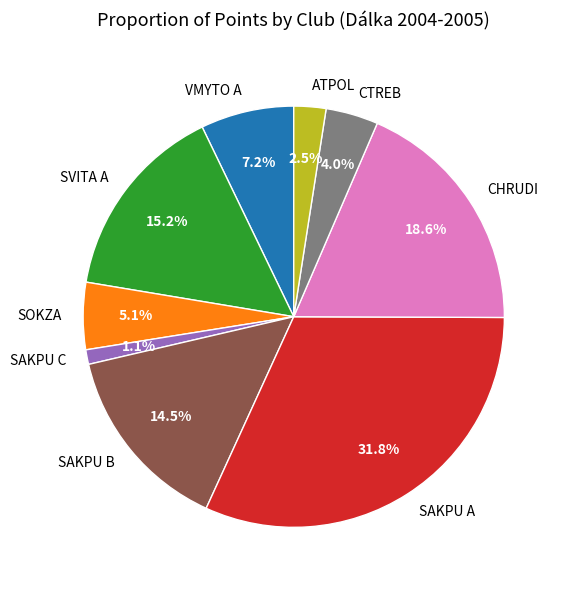

Rank the categories by value from highest to lowest.

SAKPU A, CHRUDI, SVITA A, SAKPU B, VMYTO A, SOKZA, CTREB, ATPOL, SAKPU C